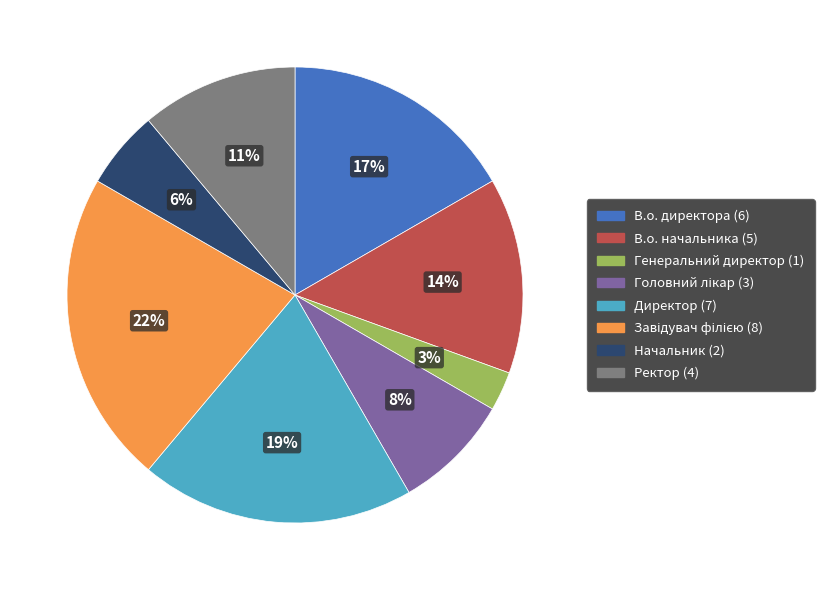

Between В.о. начальника and Директор, which is larger?

Директор